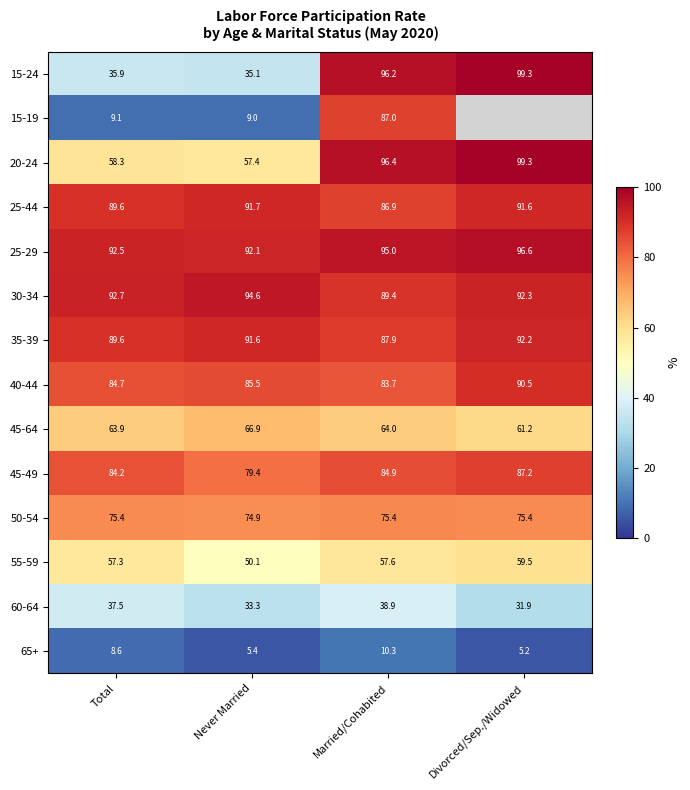

What is the sum of the 60-64 values at Married/Cohabited and Total?

76.4